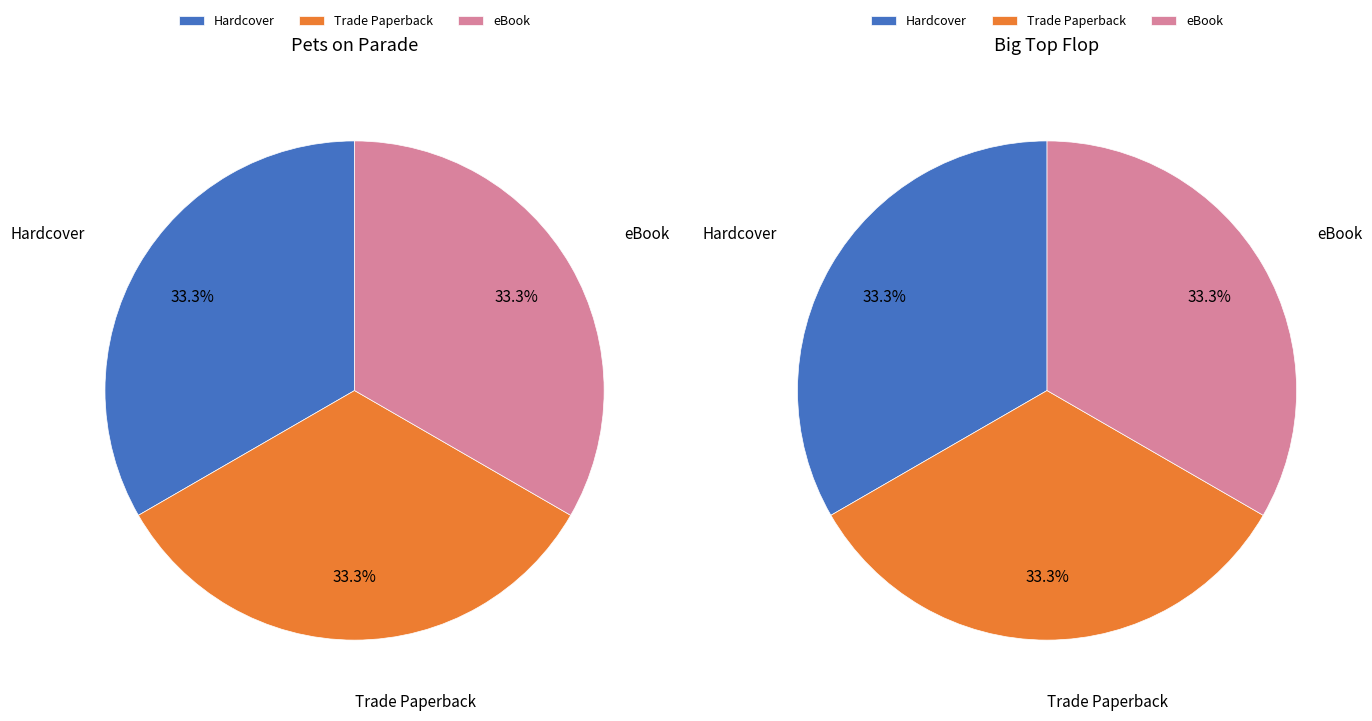

To the nearest percent, what is the combined percentage of Trade Paperback and eBook?

67%